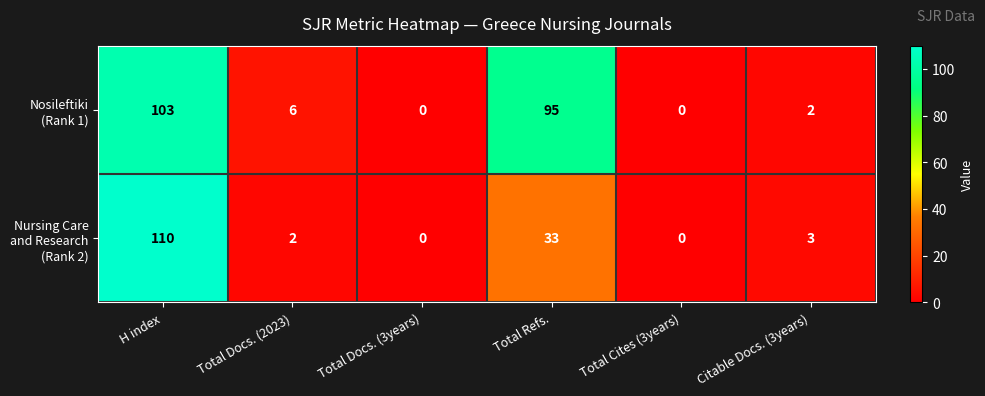

At which category does the chart reach its peak across all series?

H index